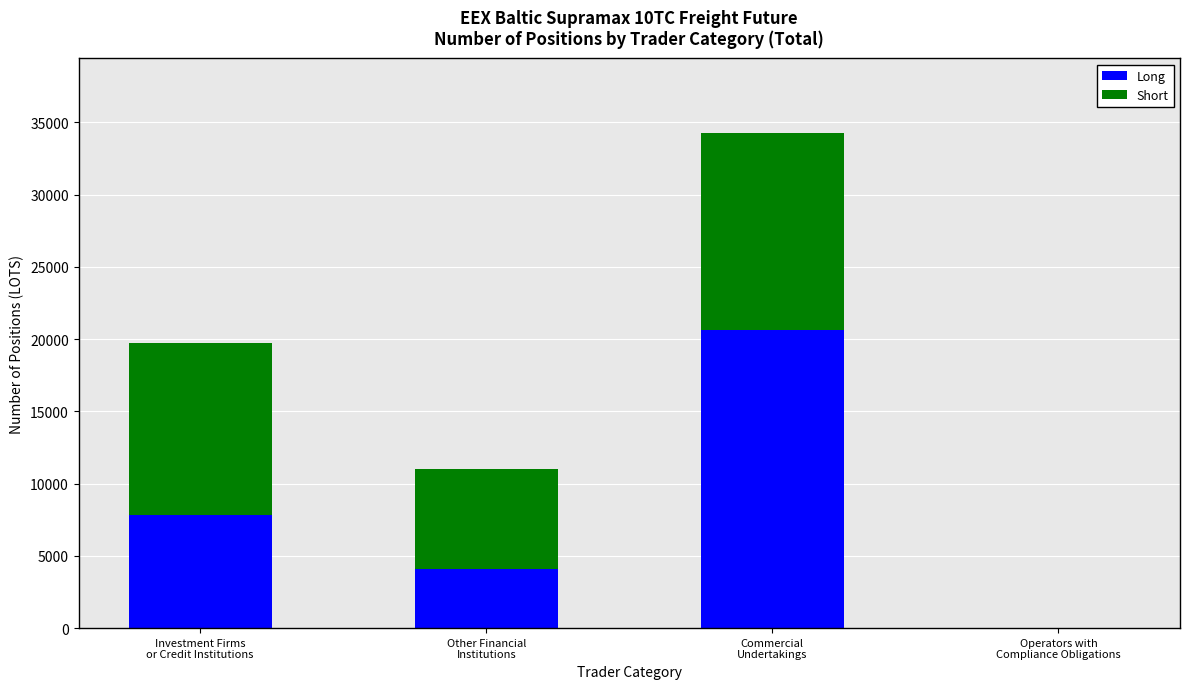

Are the bars horizontal?

No